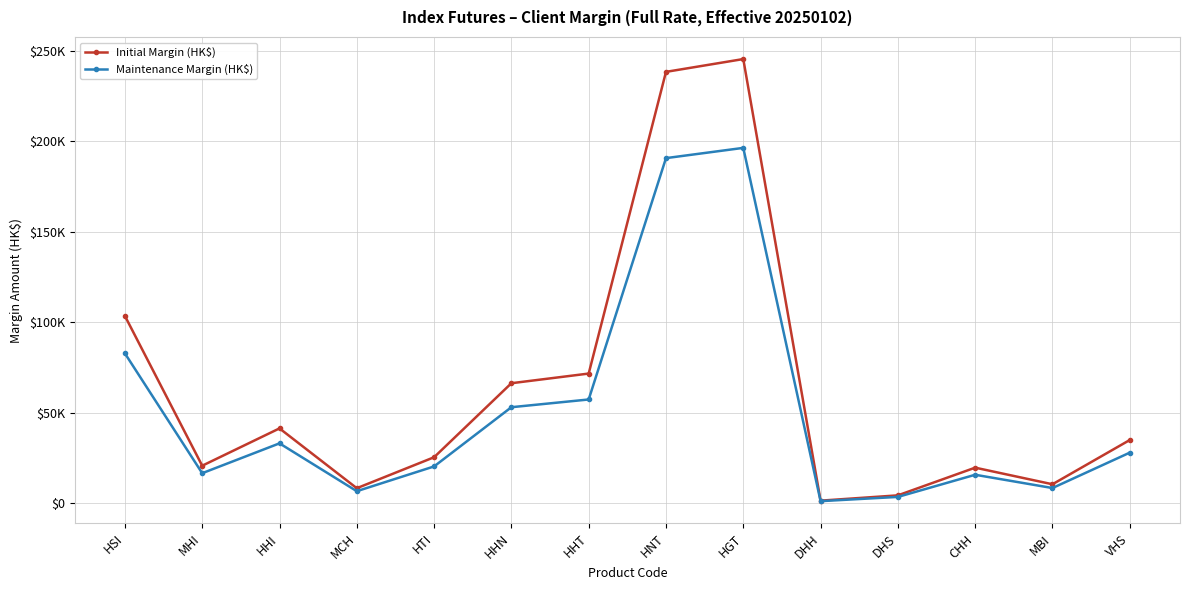

True or false: Initial Margin (HK$) and Maintenance Margin (HK$) cross at least once.

False